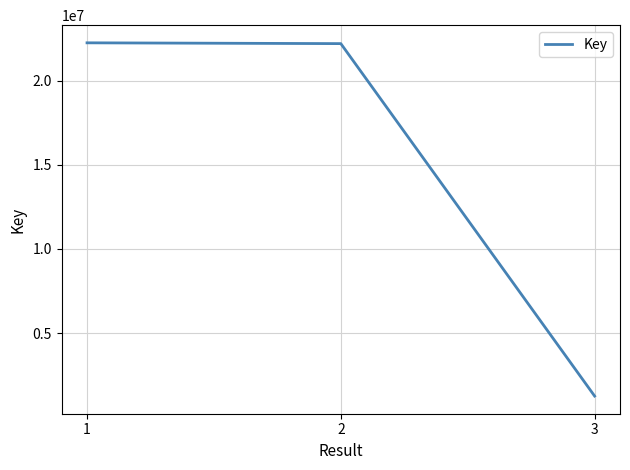

Where does the data first go above 22197957?

1